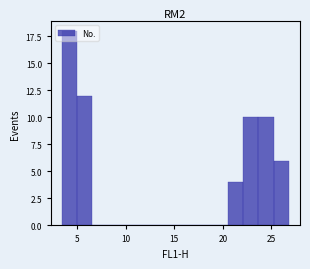

Read against the x-axis, roughly where is the centre of the tallest bar?

4.0